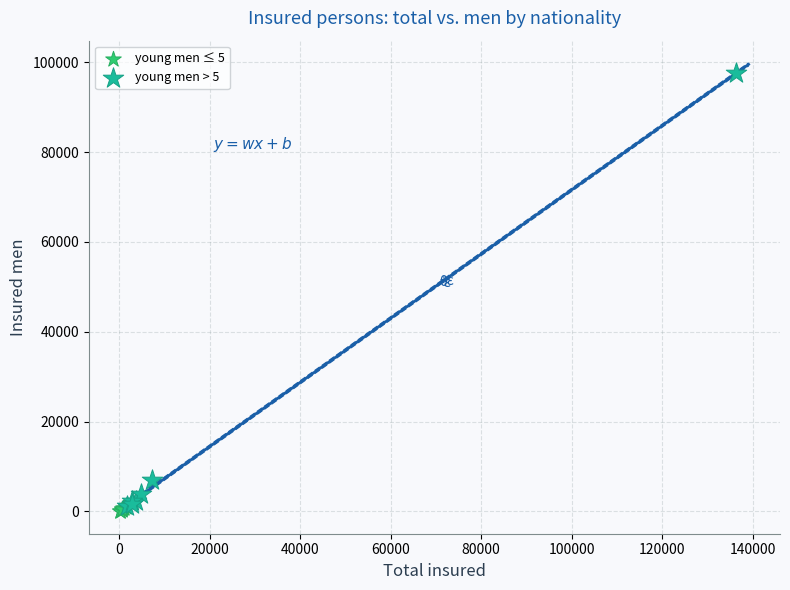

Which series contains the highest Y value?

young men > 5